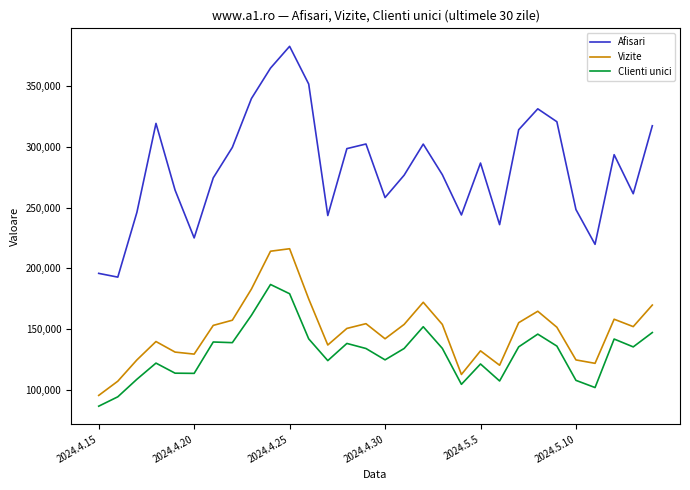

Does the chart display data point markers on the line(s)?

No